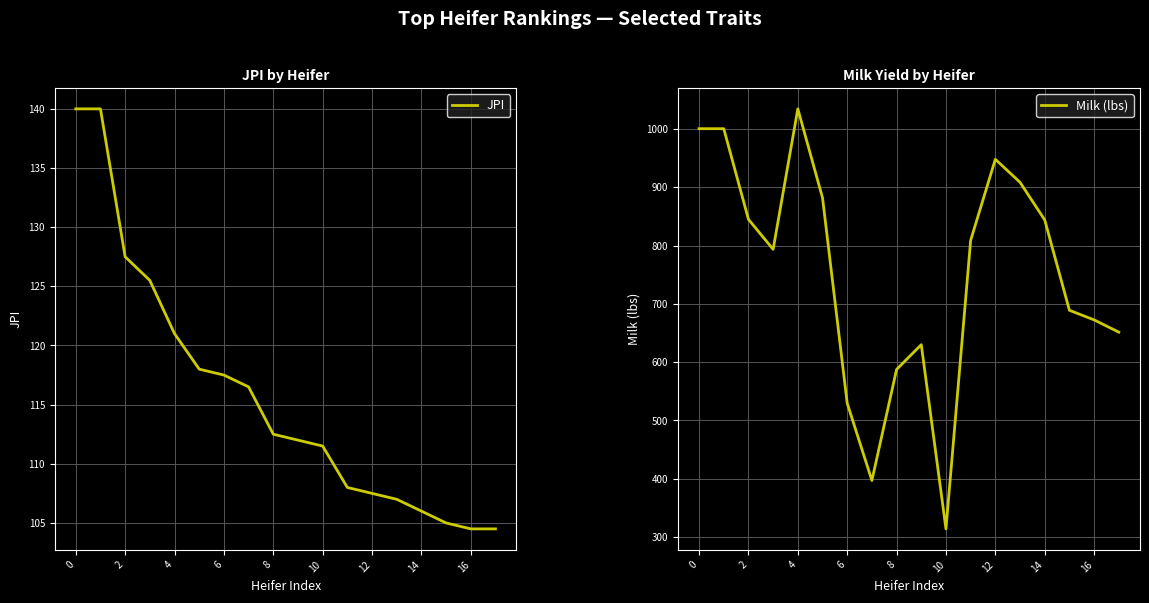

What is the value of the JPI point at the 18th from the left?

104.5